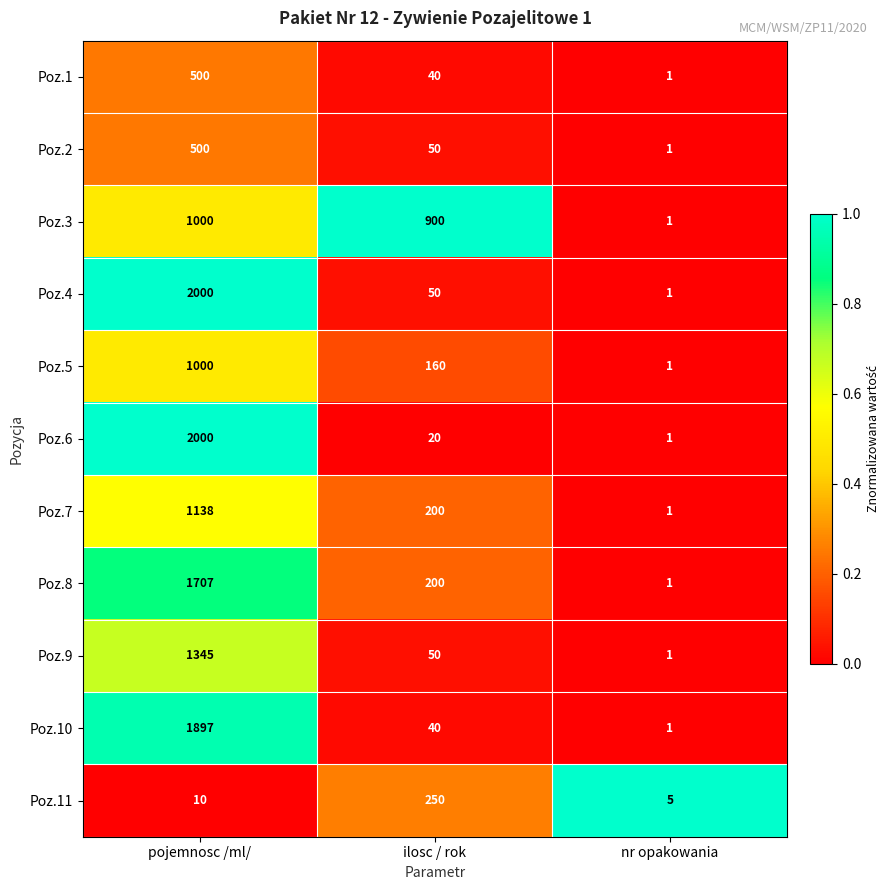

What is the difference between the Poz.10 values at nr opakowania and pojemnosc /ml/?

1896